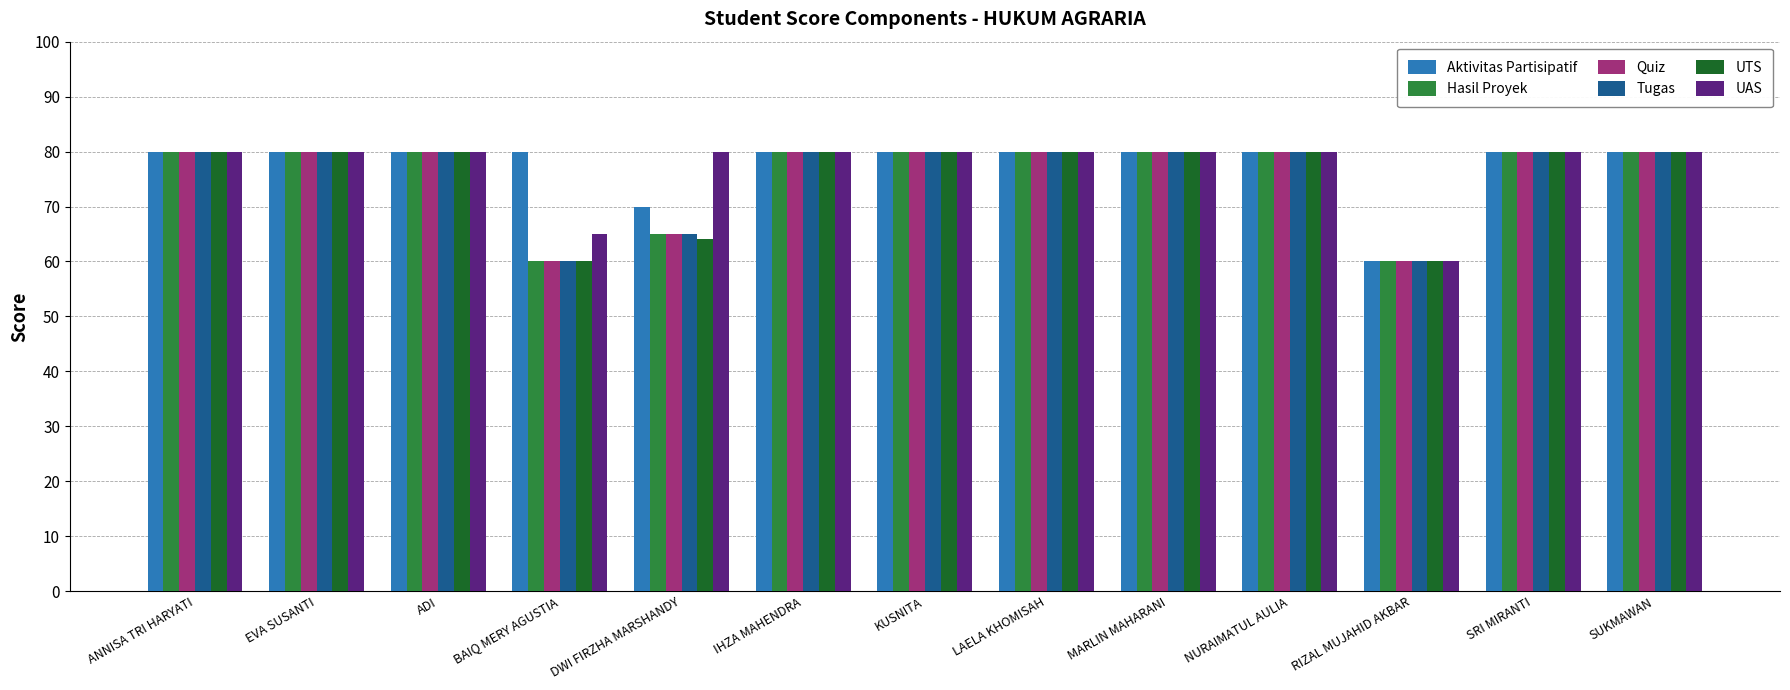

What are all the series names shown in the legend?

Aktivitas Partisipatif, Hasil Proyek, Quiz, Tugas, UTS, UAS